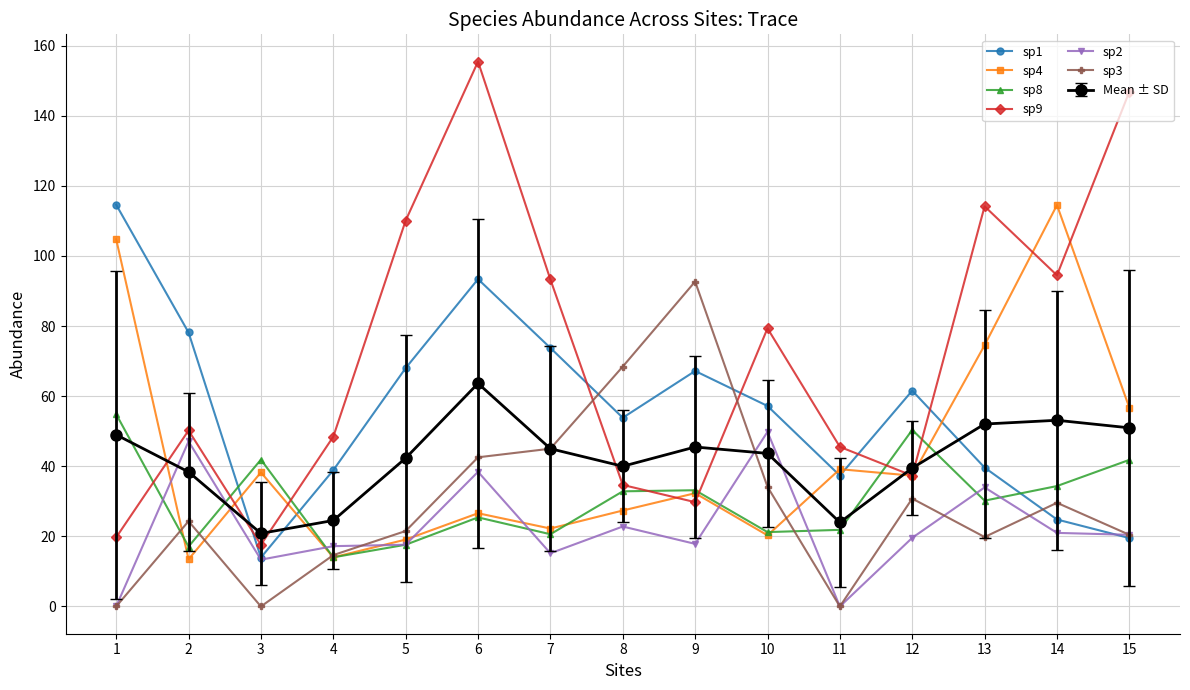

At which category is the sum across all series the highest?

6